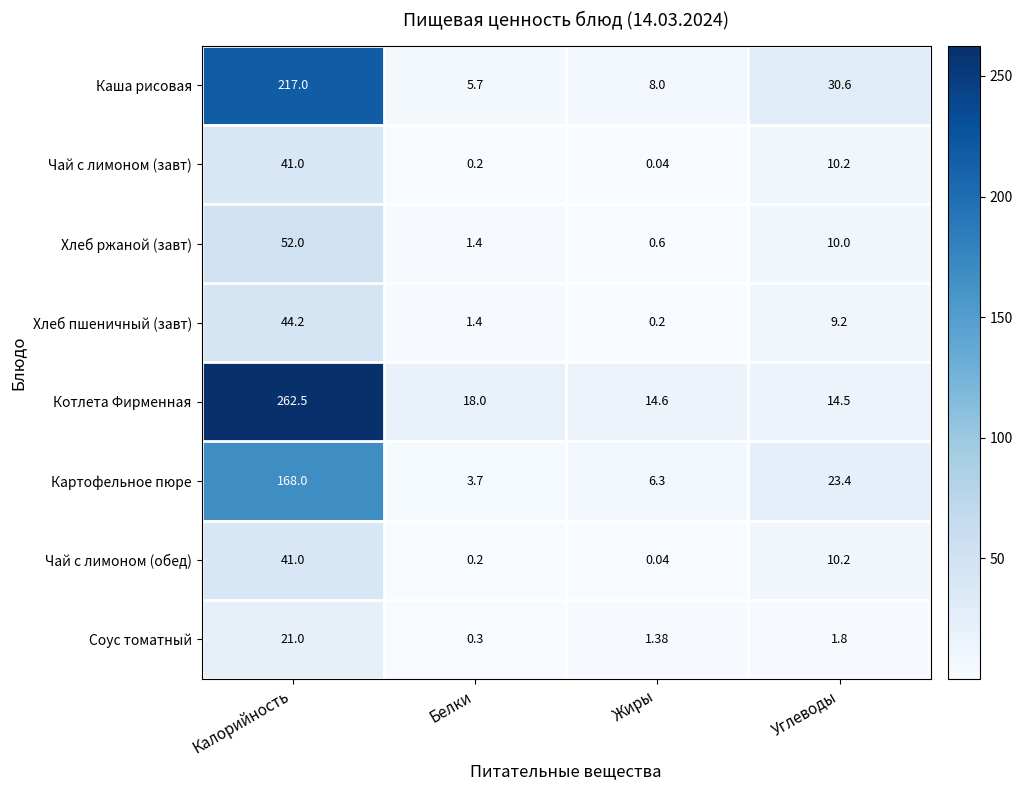

List the labels in order of Чай с лимоном (завт) value, smallest first.

Жиры, Белки, Углеводы, Калорийность